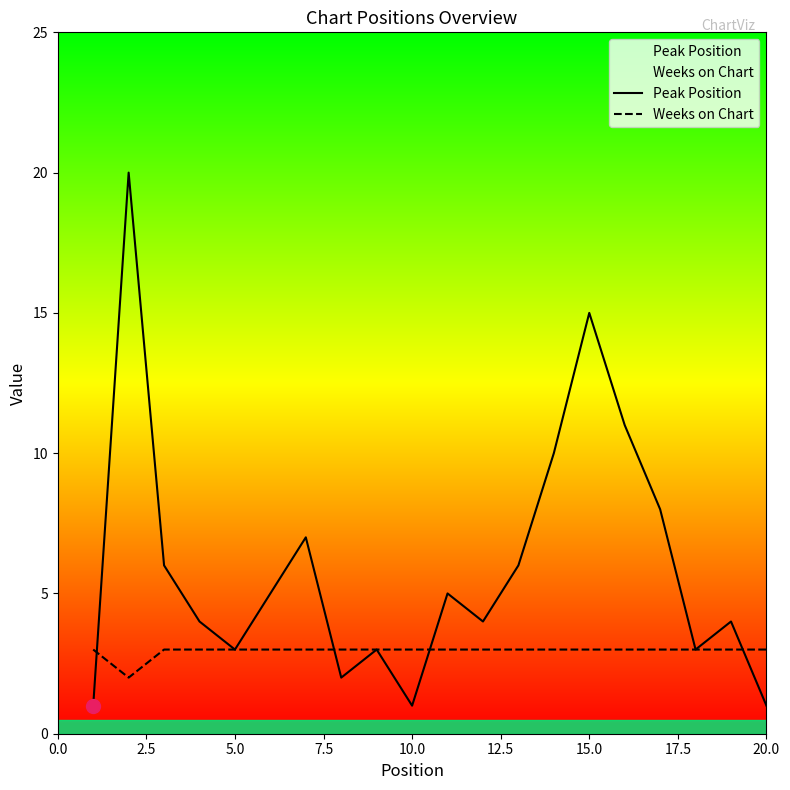

What is the difference between the maximum and minimum values in the Weeks on Chart series?

1